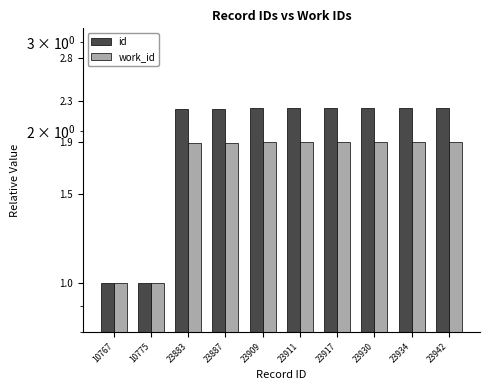

The work_id series shows 1.9 at 23883. True or false?

True